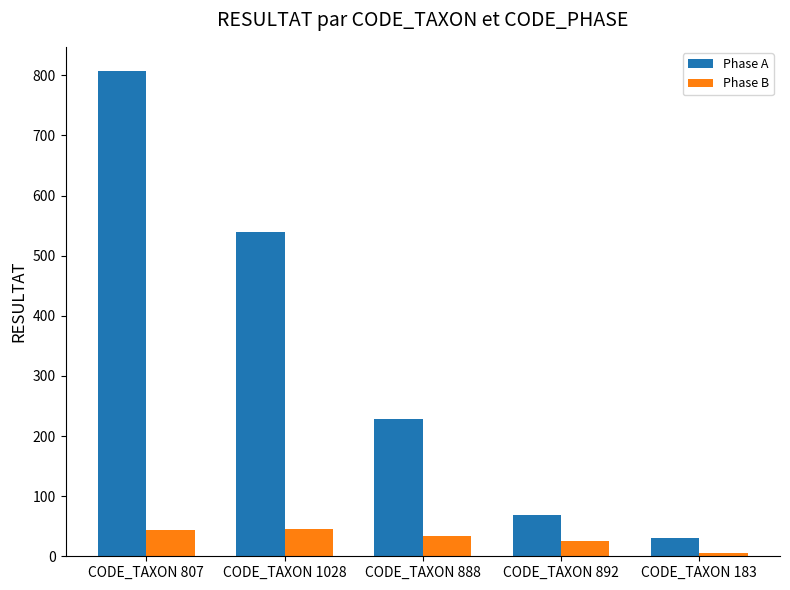

How many groups of bars are there?

5